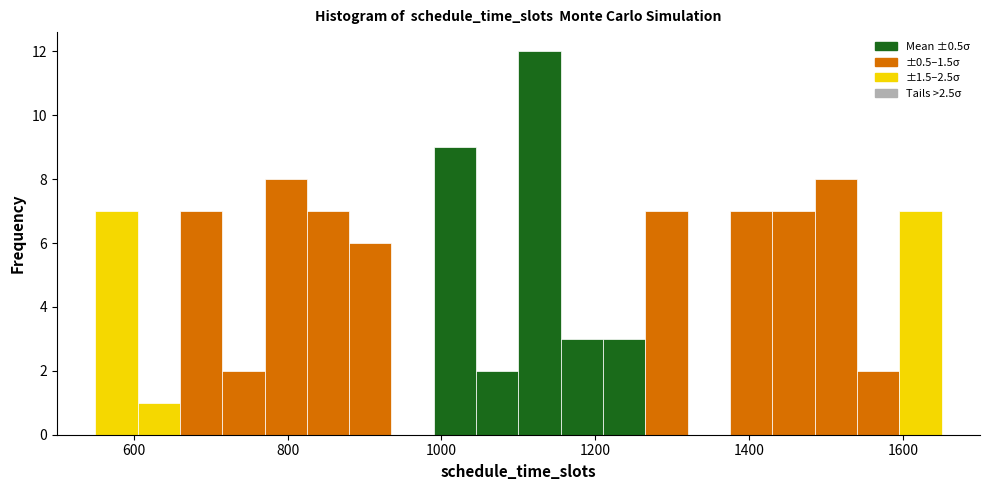

Read against the x-axis, roughly where is the centre of the tallest bar?

1120